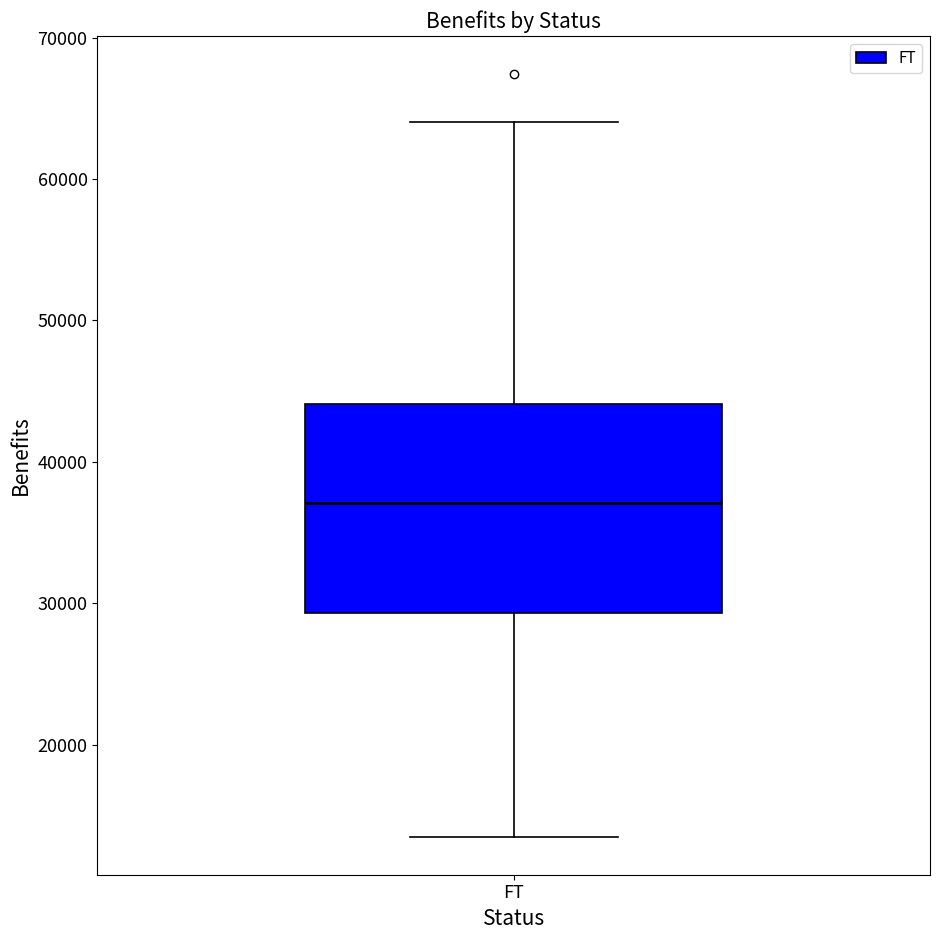

Transcribe this box plot: give where the median line is, the range the box spans, and where the two whiskers end, as read against the y-axis. The values are not printed on the chart, so give them approximately, as read against the axis.

median 37000, box 29000 to 44000, whiskers 13000 to 64000